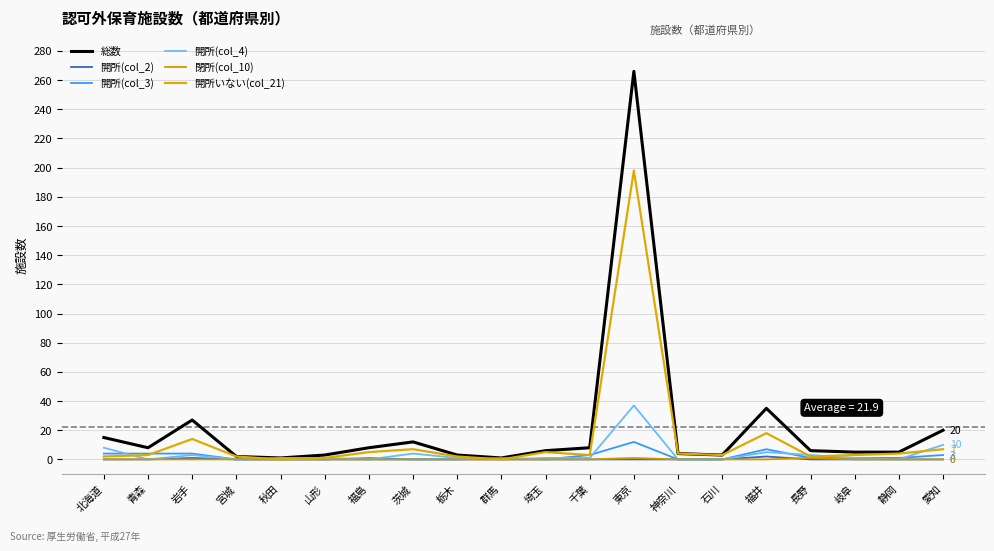

What is the approximate value of 開所(col_3) at 群馬?

1